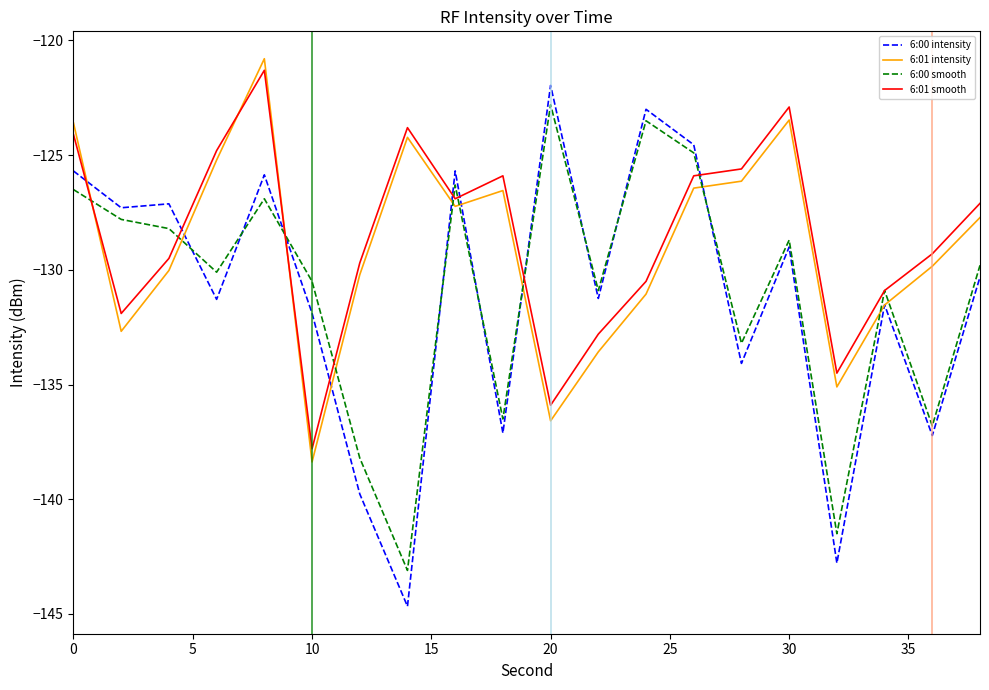

Rank the series by their maximum value, from lowest to highest.

6:00 smooth, 6:00 intensity, 6:01 smooth, 6:01 intensity